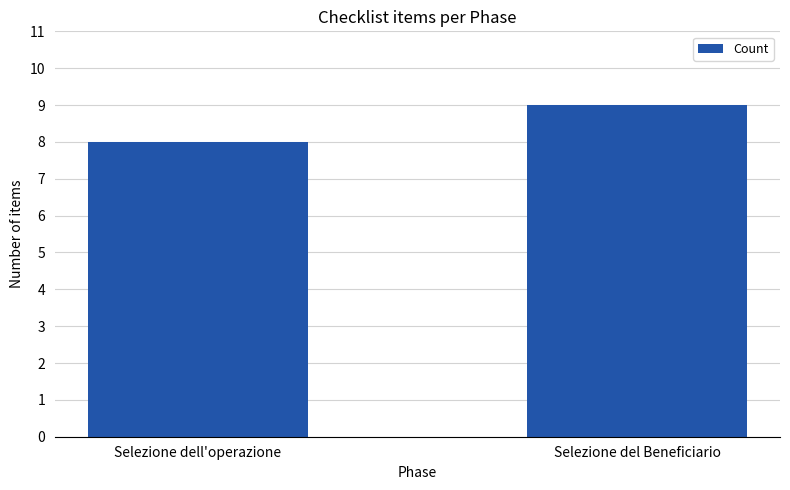

Reading right to left, transcribe all the data shown in this chart.

9	8